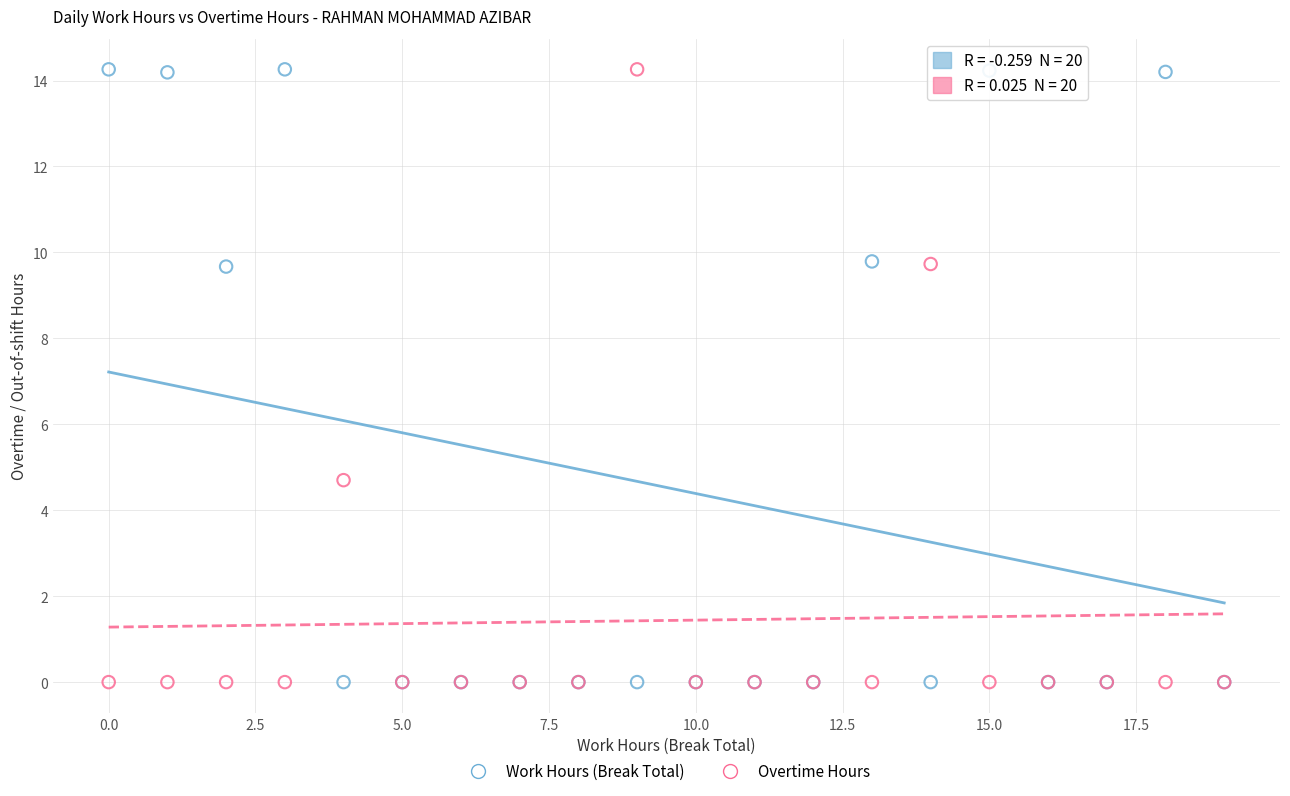

What are all the series names shown in the legend?

Work Hours (Break Total), Overtime Hours